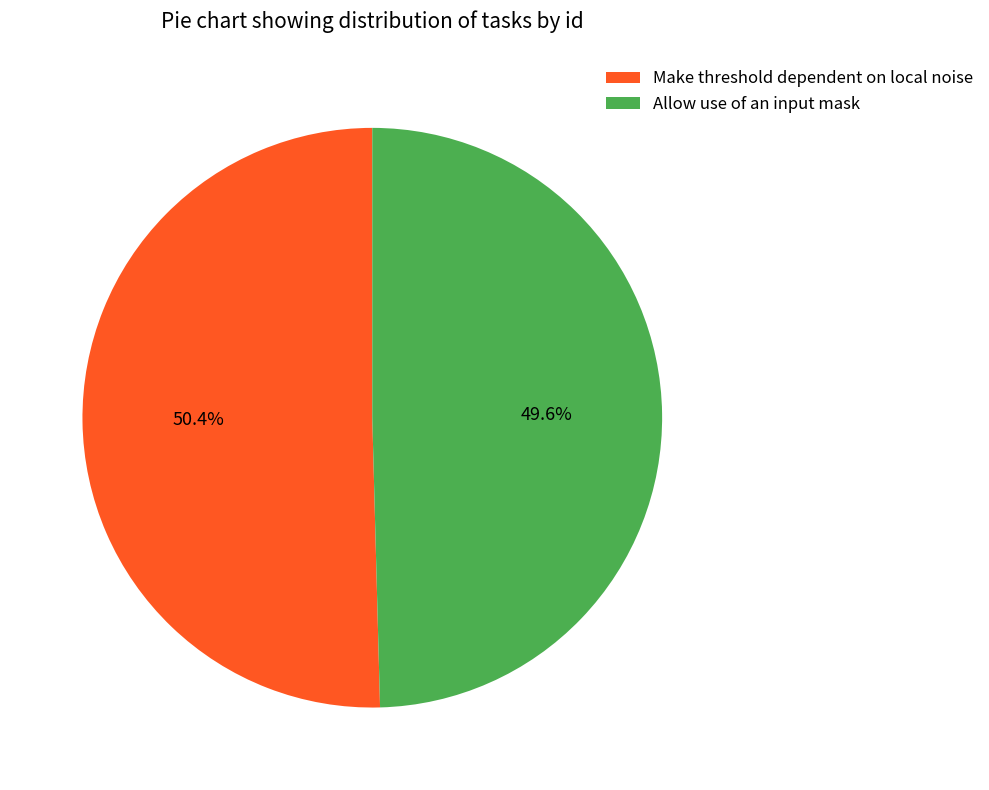

The Allow use of an input mask slice represents 50% of the pie. True or false?

True